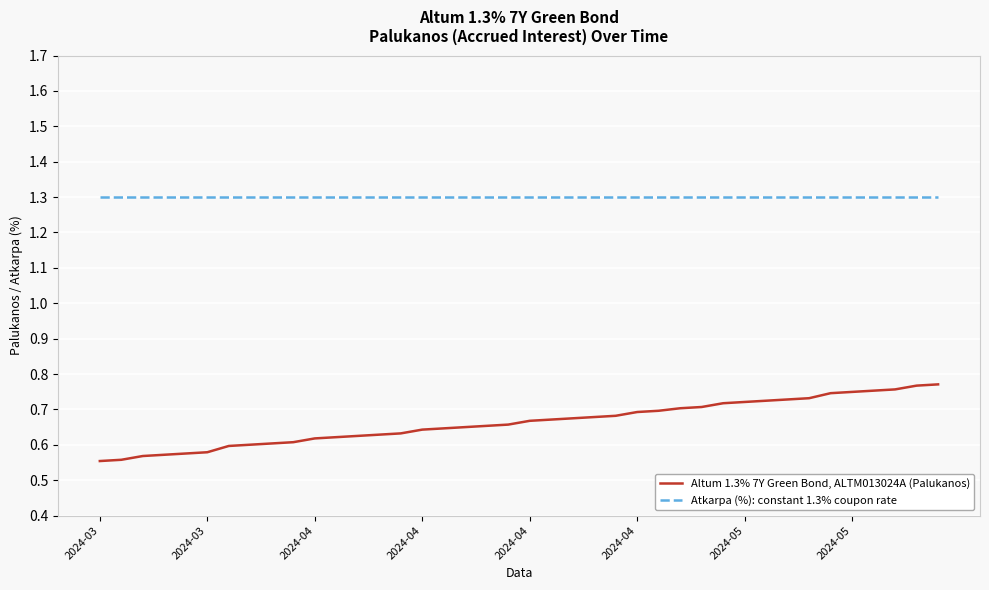

List the series in order of their overall mean, lowest first.

Altum 1.3% 7Y Green Bond, ALTM013024A (Palukanos), Atkarpa (%): constant 1.3% coupon rate